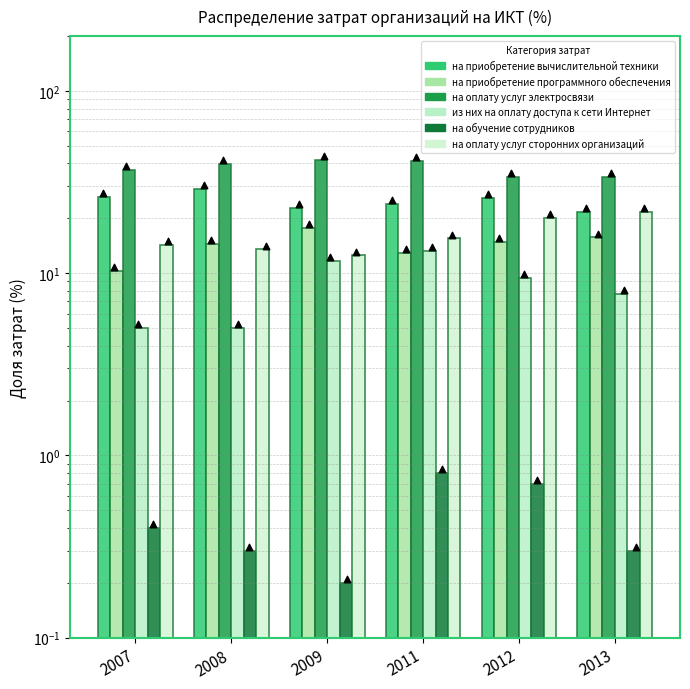

At how many categories does at least one series exceed 40?

2